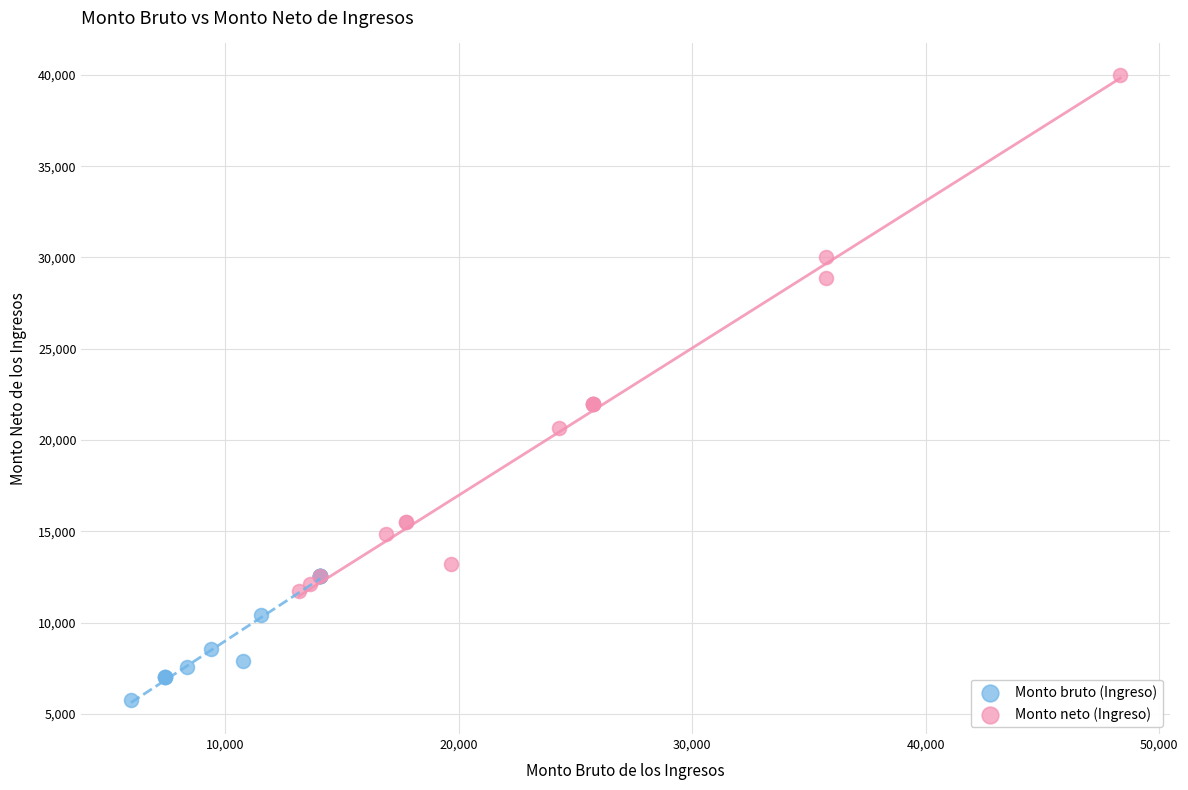

Which series has the largest Y range (max minus min)?

Monto neto (Ingreso)